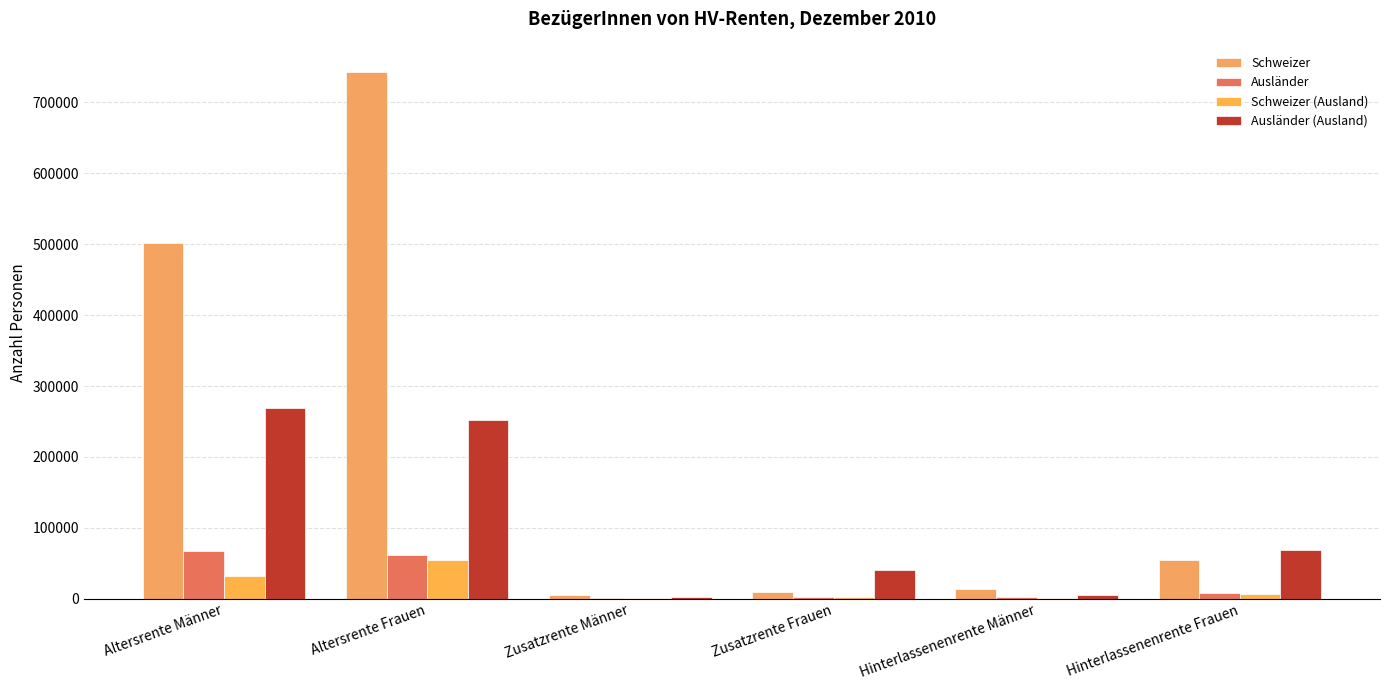

Rank the series at Hinterlassenenrente Männer from lowest to highest value.

Schweizer (Ausland), Ausländer, Ausländer (Ausland), Schweizer